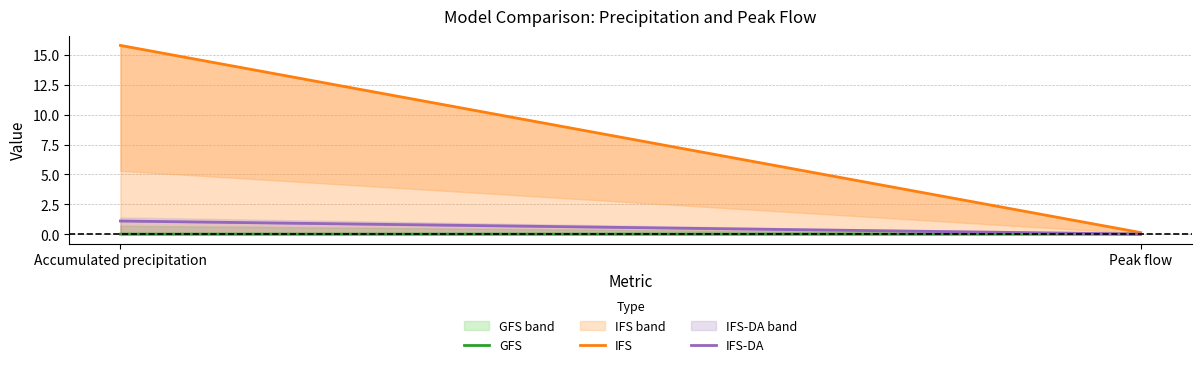

Where does the IFS series first go above 15?

Accumulated precipitation